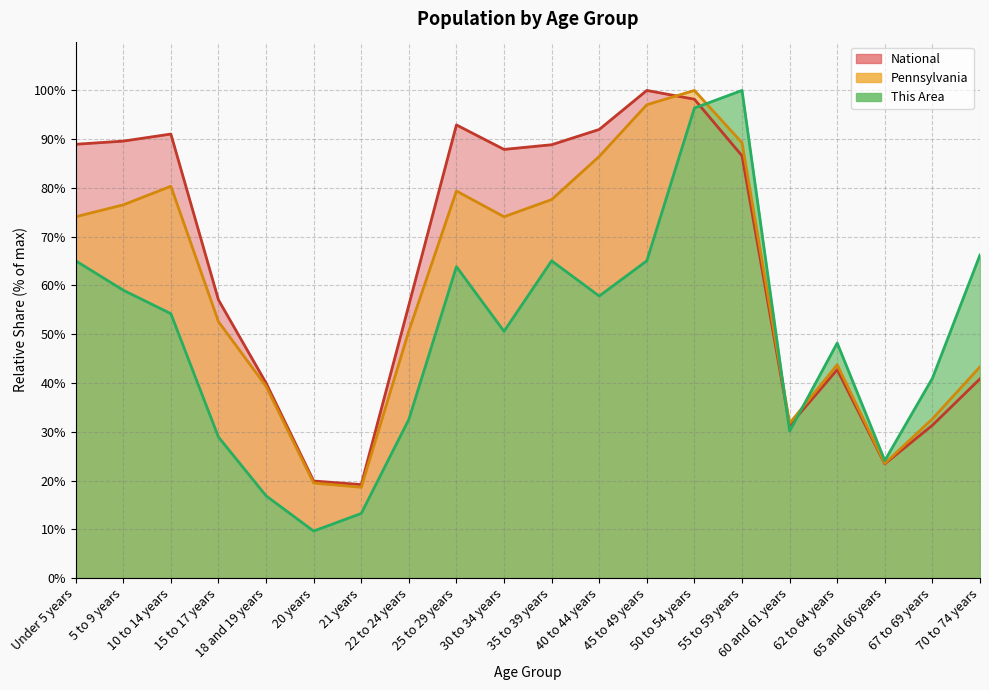

Is it true that Pennsylvania equals 39.3 at 18 and 19 years?

True